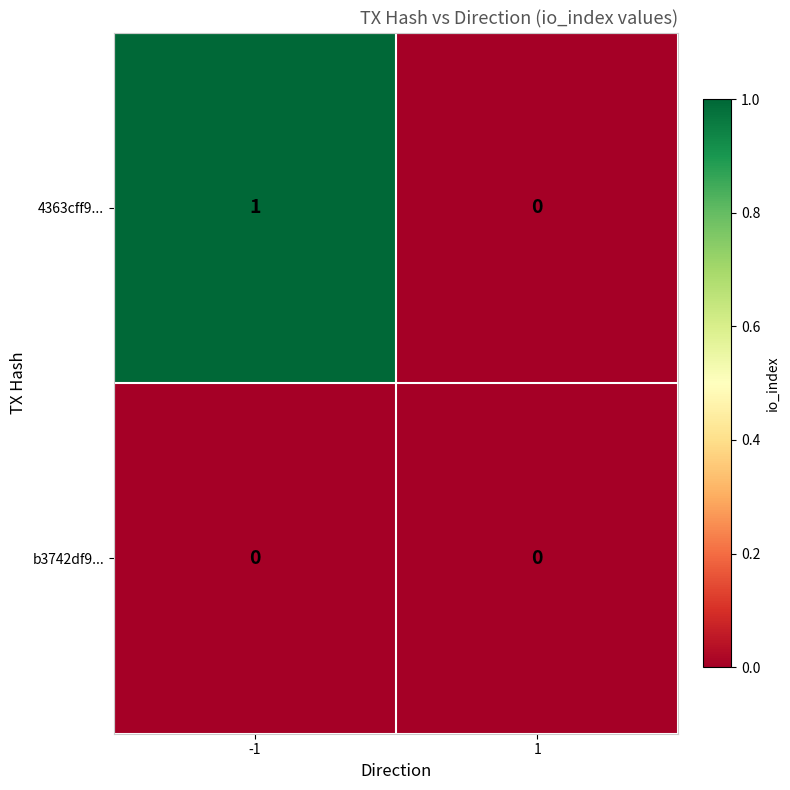

True or false: 4363cff9... has a value of 0 at 1.

True